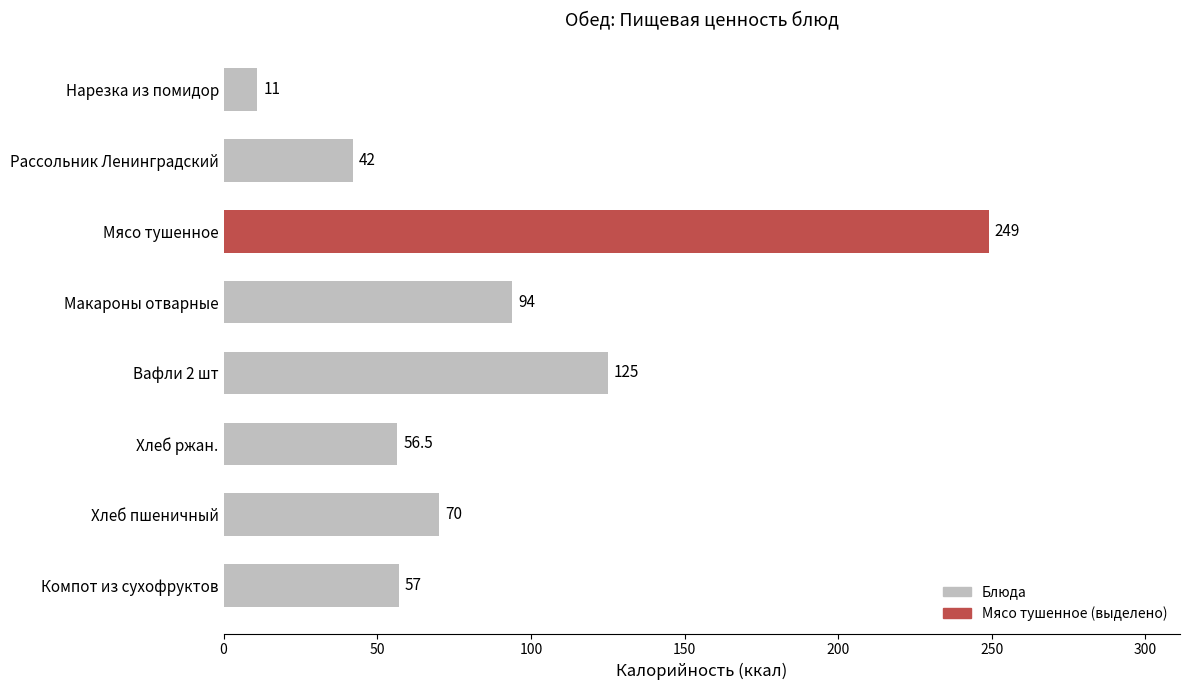

Does the chart contain any negative values?

No